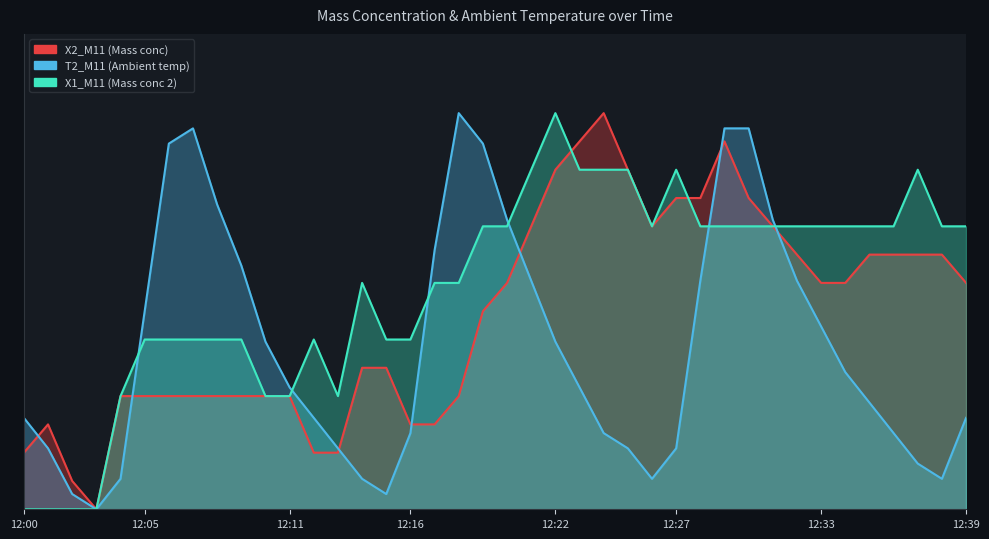

How many categories are shown in the chart?

40